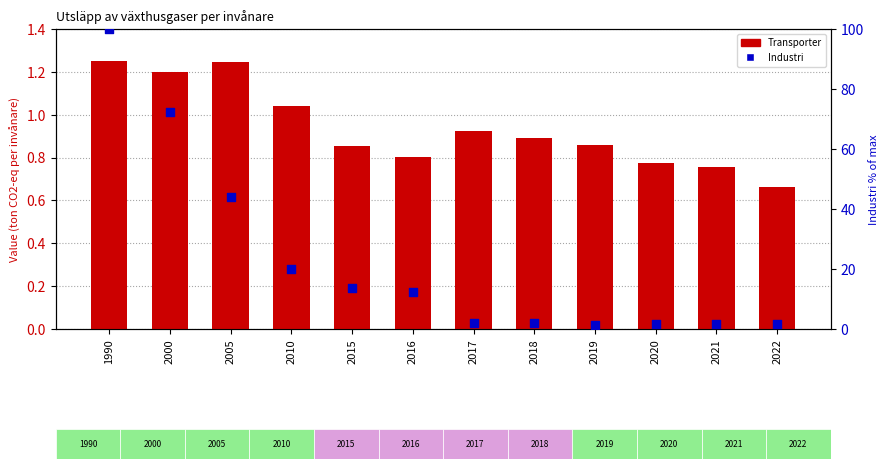

What is the total value across all series at 2016?

13.1